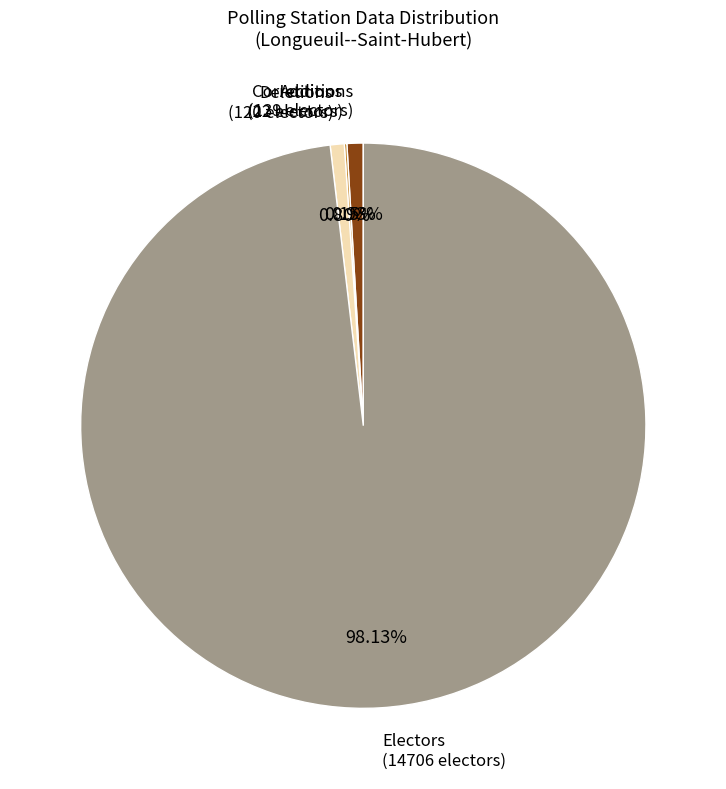

The Deletions slice represents 11% of the pie. True or false?

False